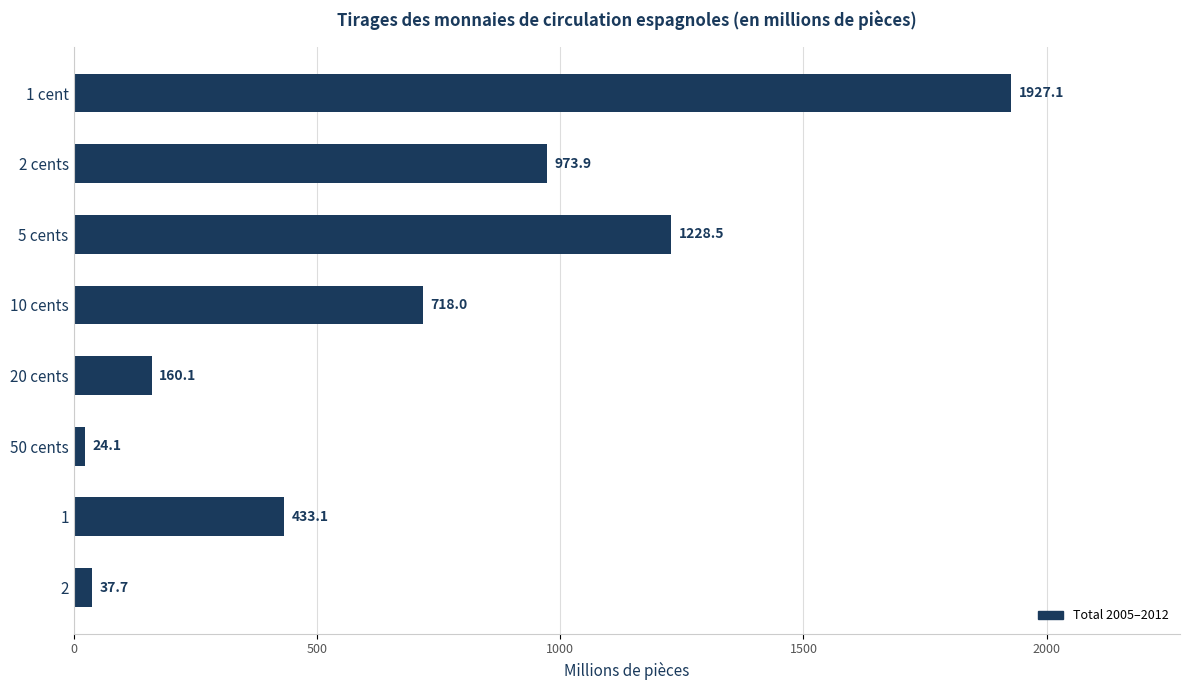

How many distinct data groups are displayed?

1